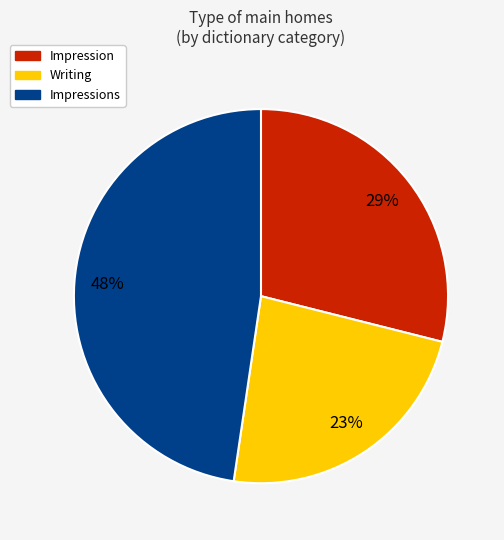

How many segments does this pie chart have?

3